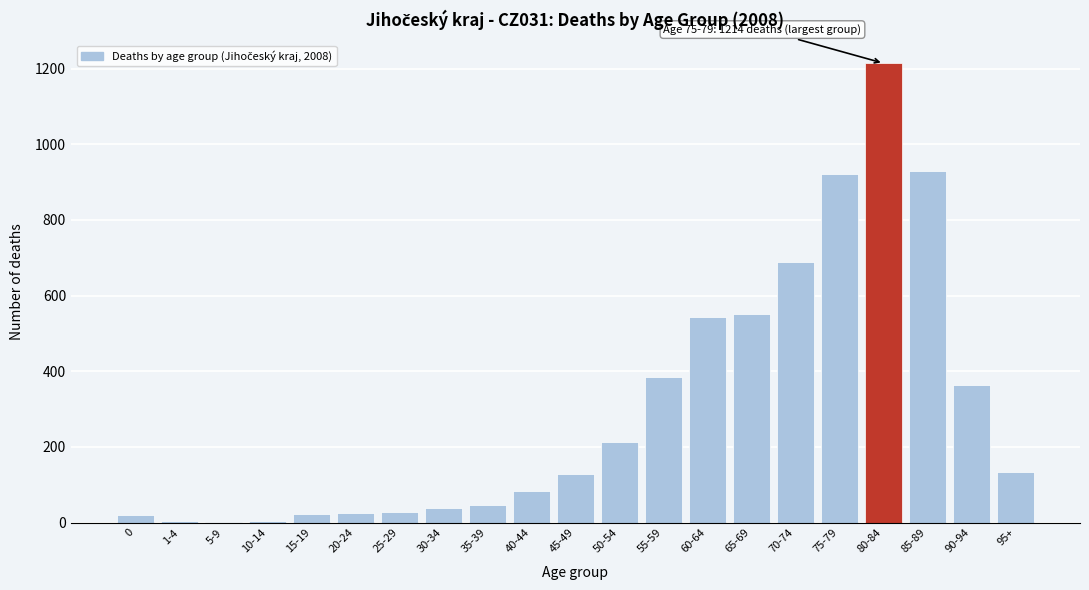

What is the sum of all values?

6347